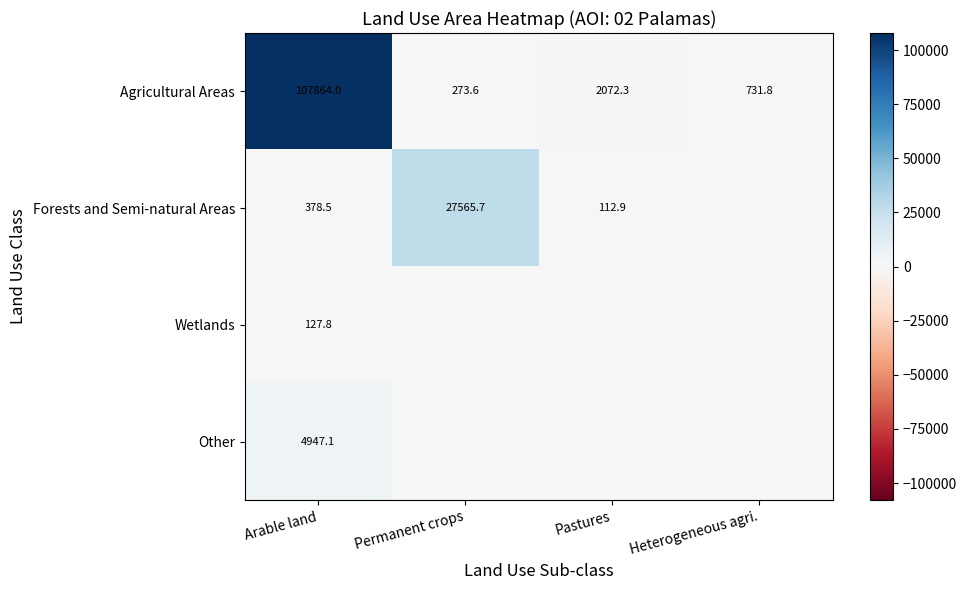

List the series in order of their peak value, highest first.

Agricultural Areas, Forests and Semi-natural Areas, Other, Wetlands